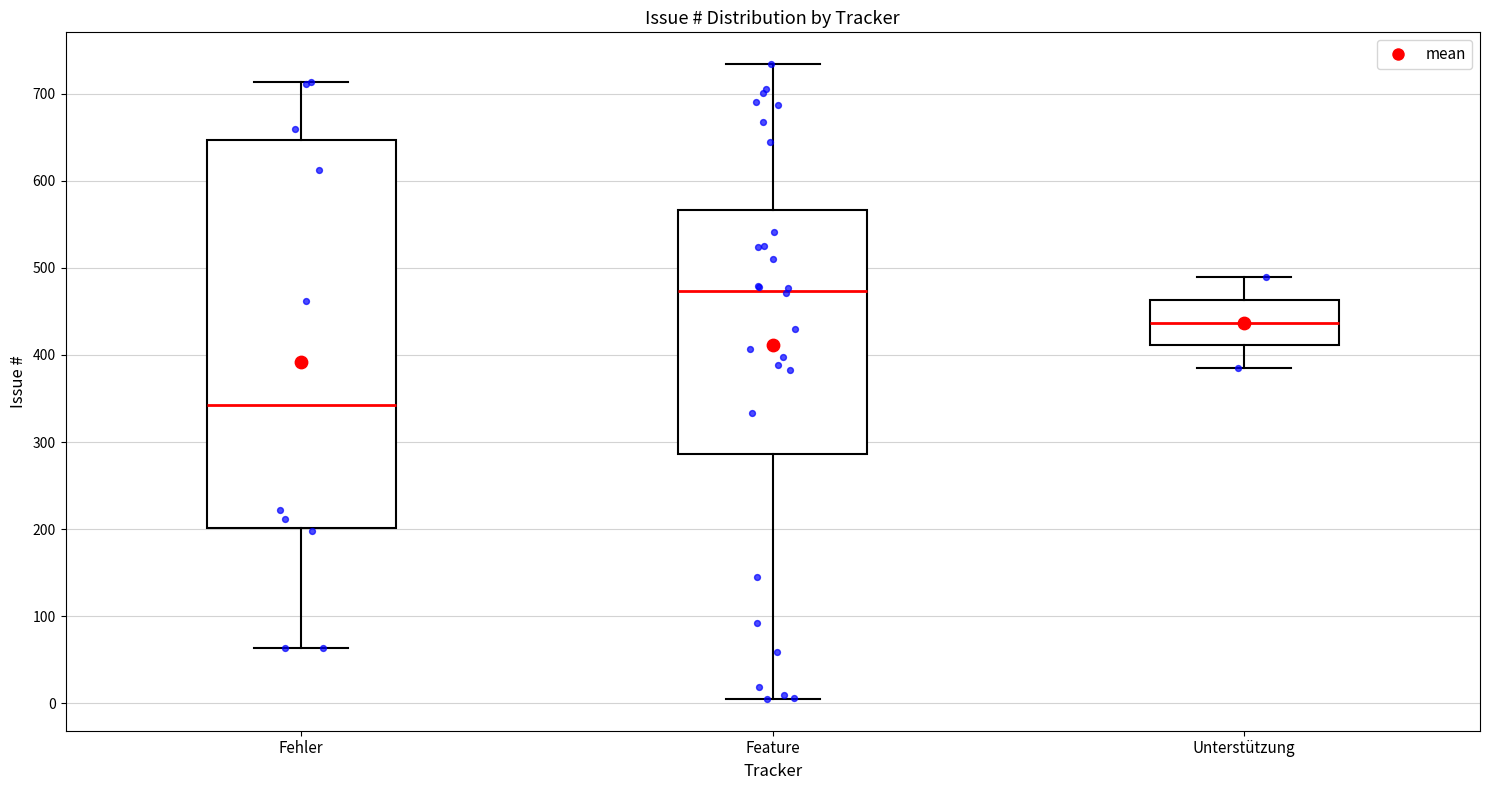

Where does the median line of the box for Feature sit on the y-axis? The values are not printed on the chart, so give them approximately, as read against the axis.

470